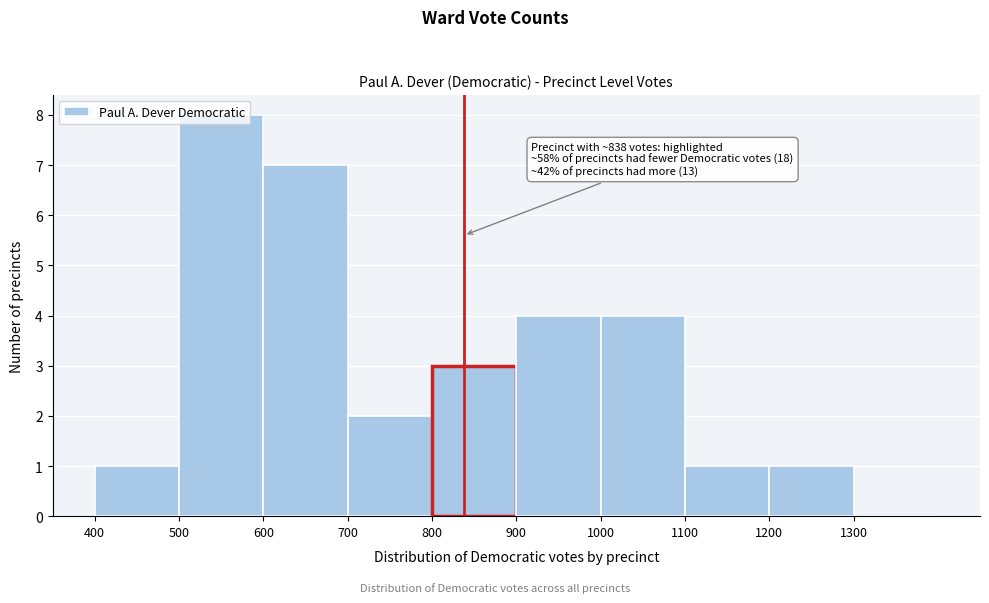

Which range on the x-axis has the tallest bar?

500 to 600